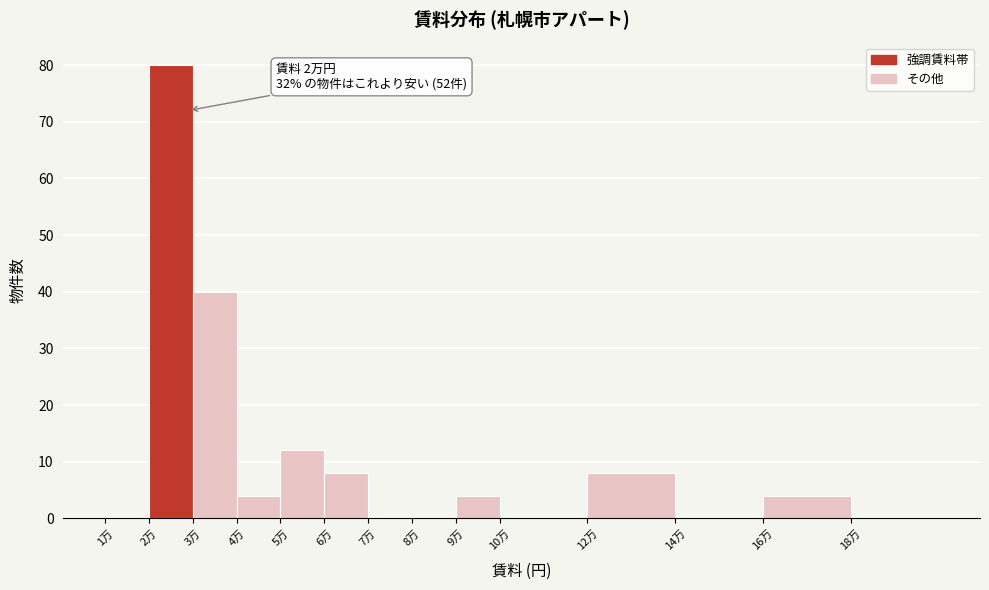

Reading right to left, extract all data points from this chart.

18万=0	16万=4	14万=0	12万=8	10万=0	9万=4	8万=0	7万=0	6万=8	5万=12	4万=4	3万=40	2万=80	1万=0